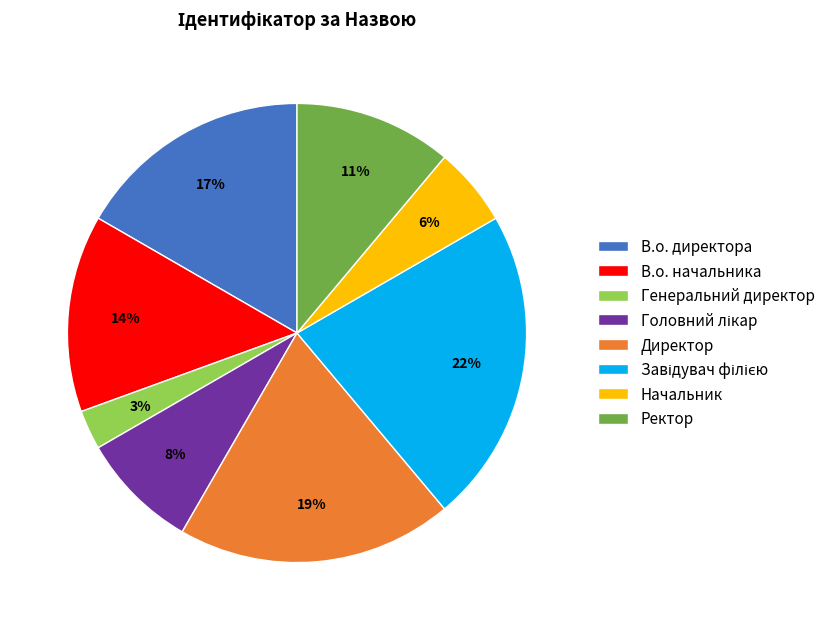

How many slices are in this pie chart?

8